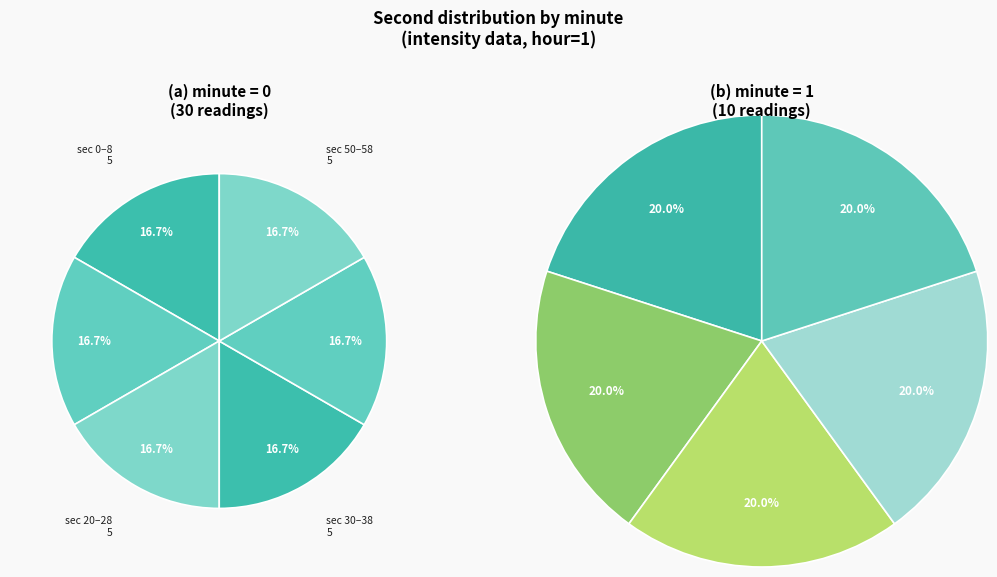

Approximately how many times larger is the value at 1 compared to 0?

0.3